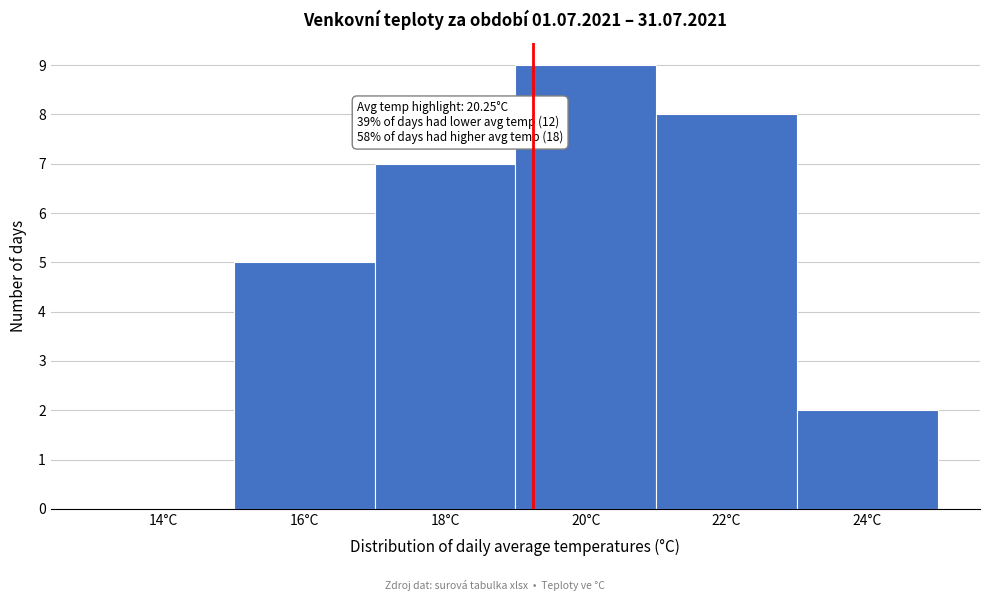

Reading left to right, transcribe all the data shown in this chart.

14°C=0	16°C=5	18°C=7	20°C=9	22°C=8	24°C=2